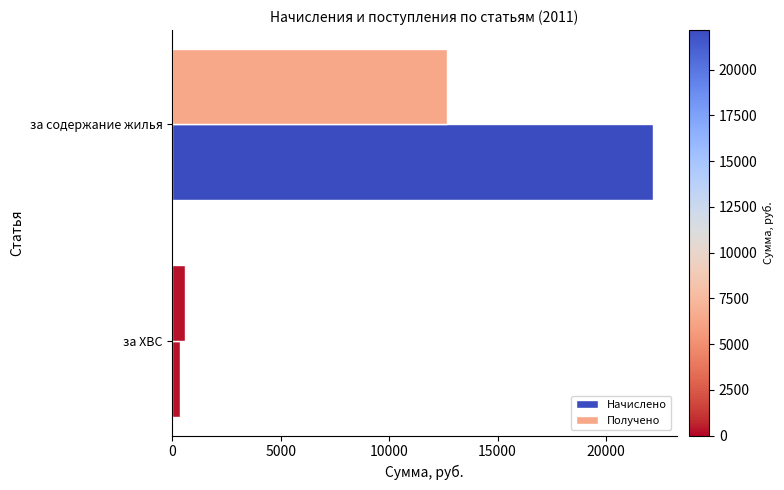

How many values in the Получено series are below 12679?

1